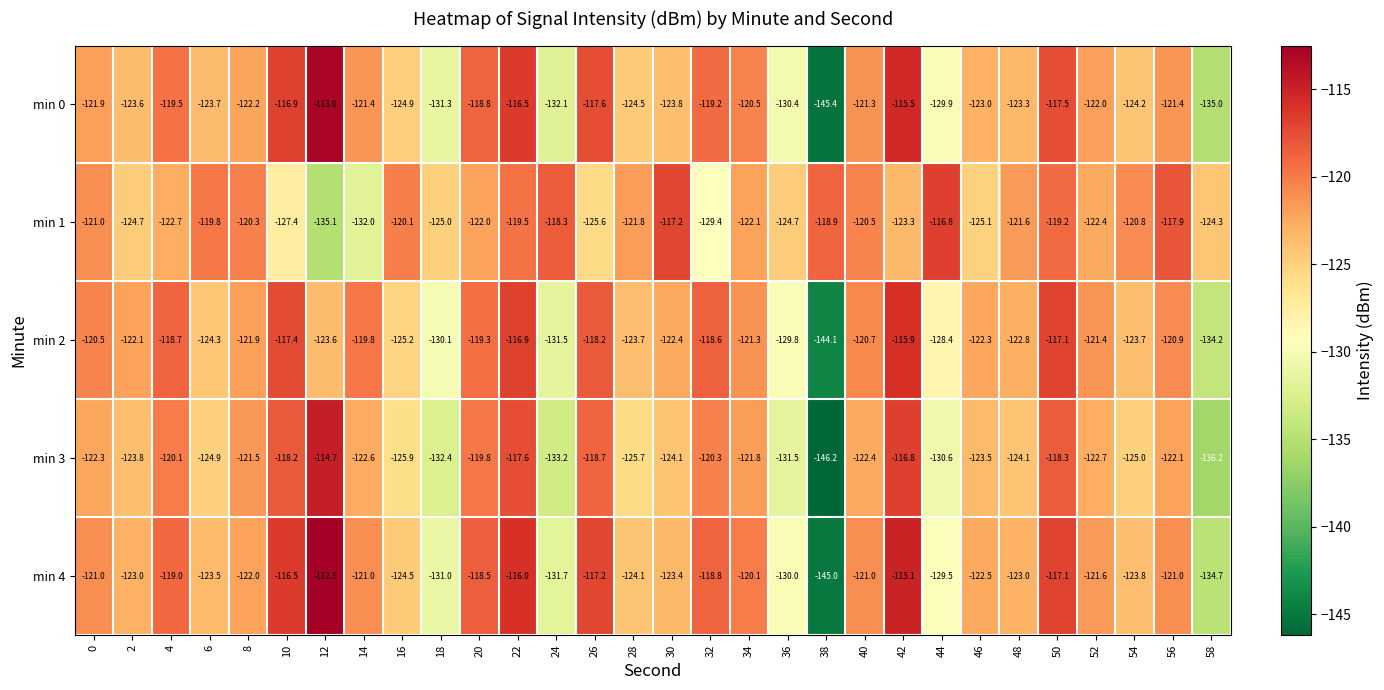

What is the total value across all series at 46?

-616.4